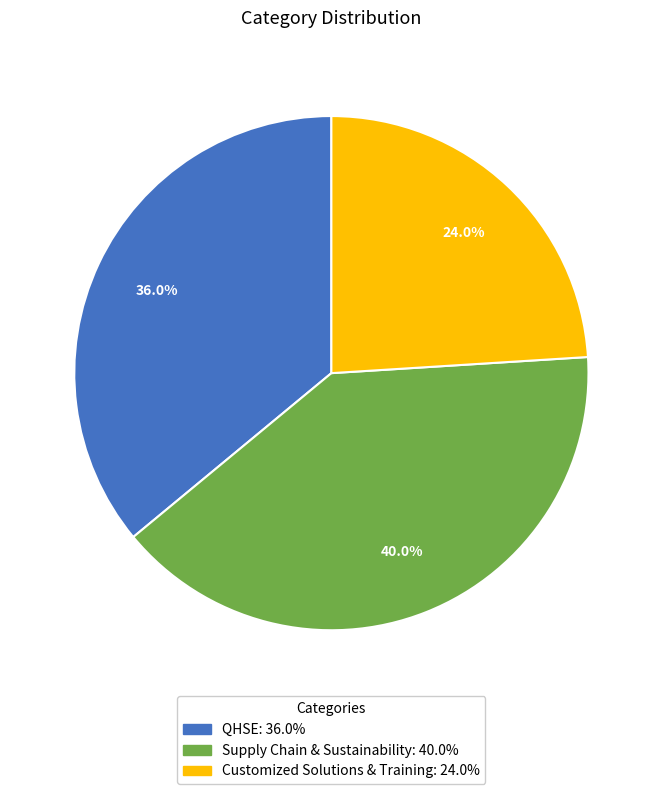

To the nearest percent, what portion does Supply Chain & Sustainability represent?

40%